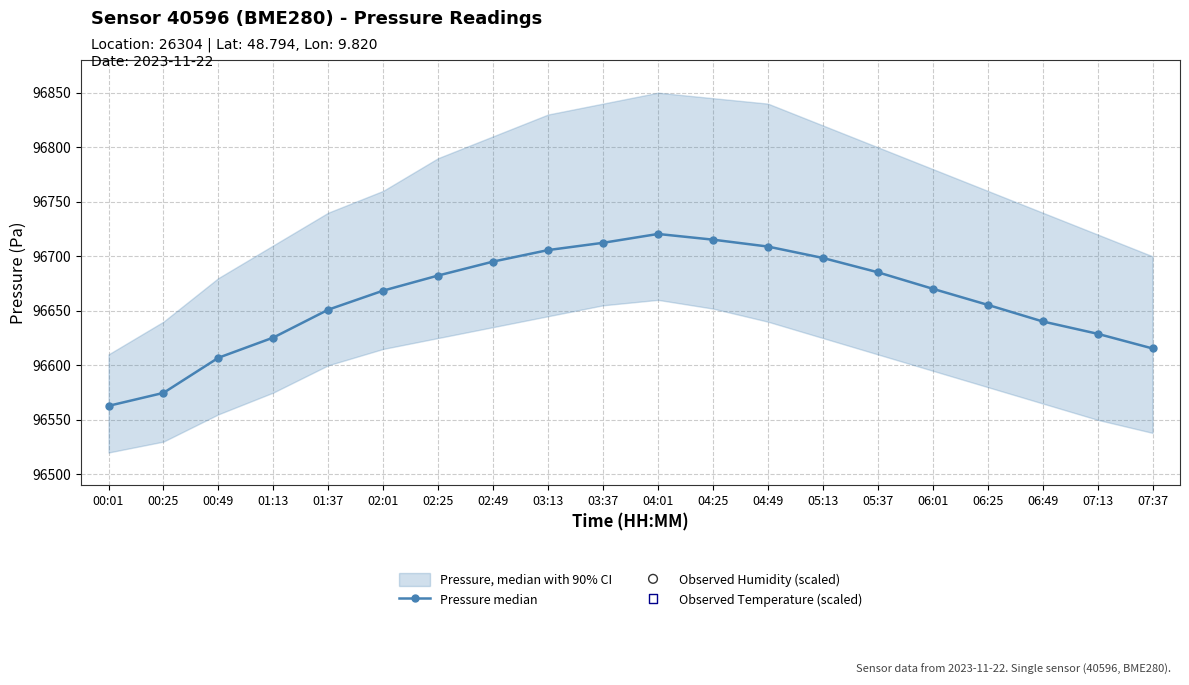

Which series has the largest Y range (max minus min)?

Pressure median